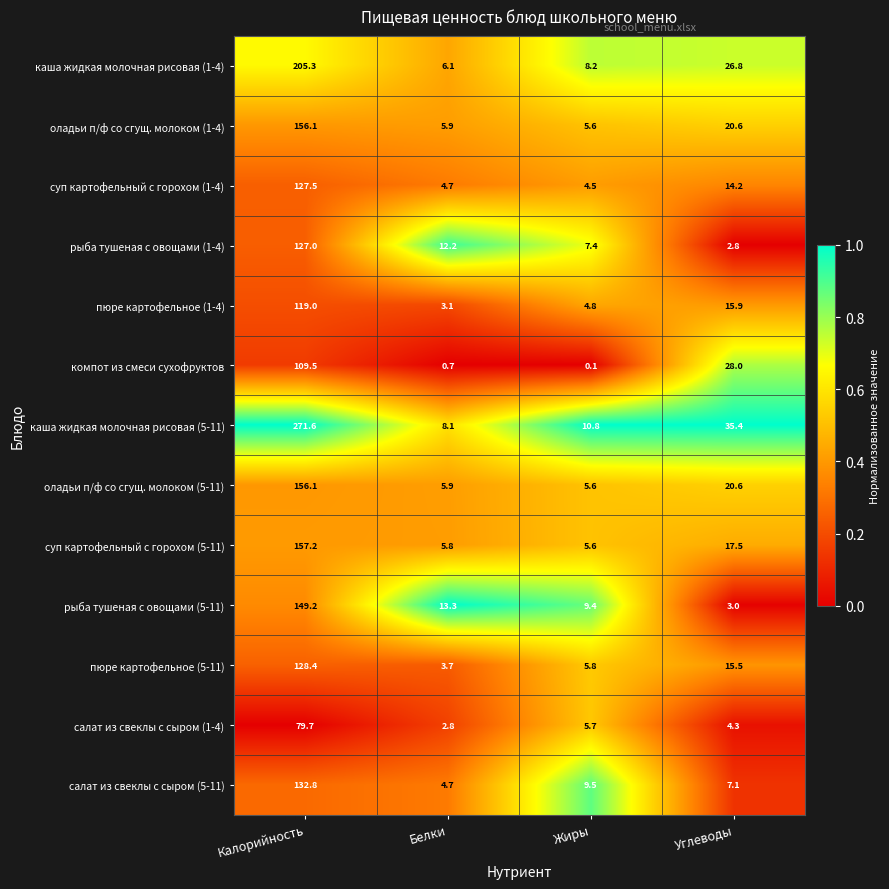

What is the approximate value of каша жидкая молочная рисовая (1-4) at Жиры?

8.2